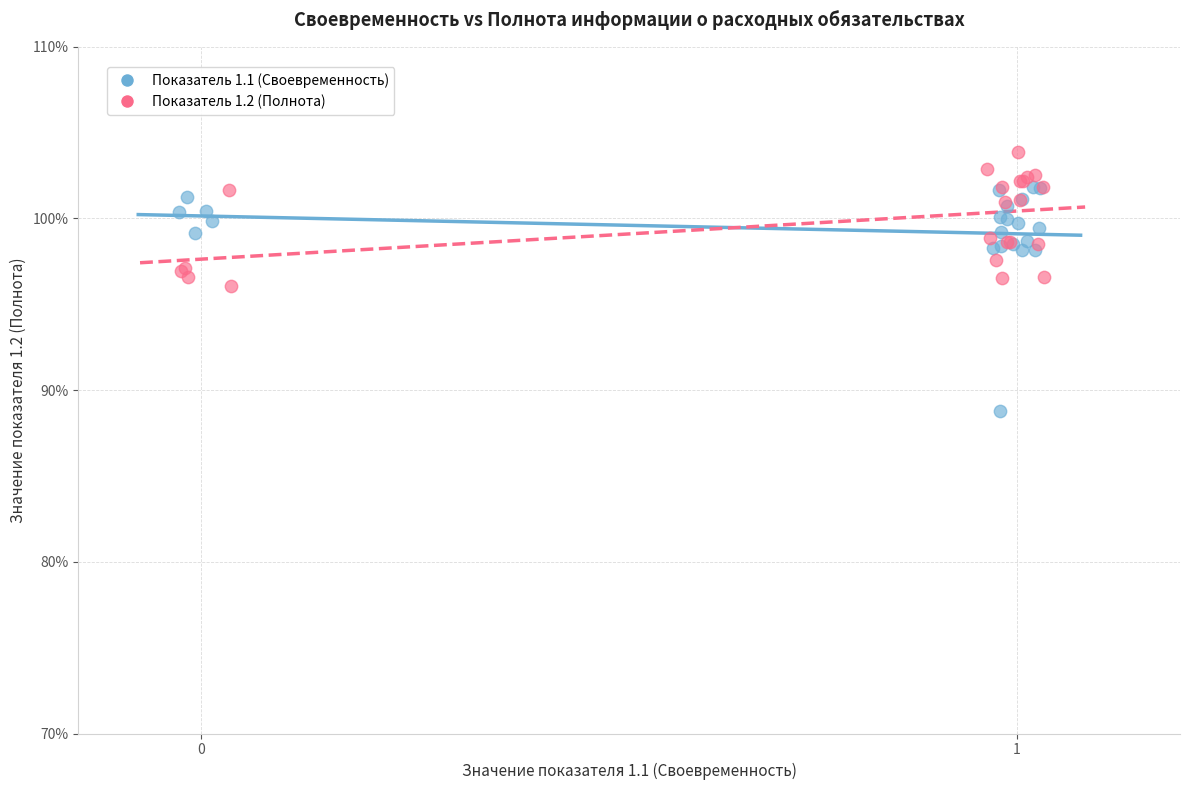

What are all the series names shown in the legend?

Показатель 1.1 (Своевременность), Показатель 1.2 (Полнота)